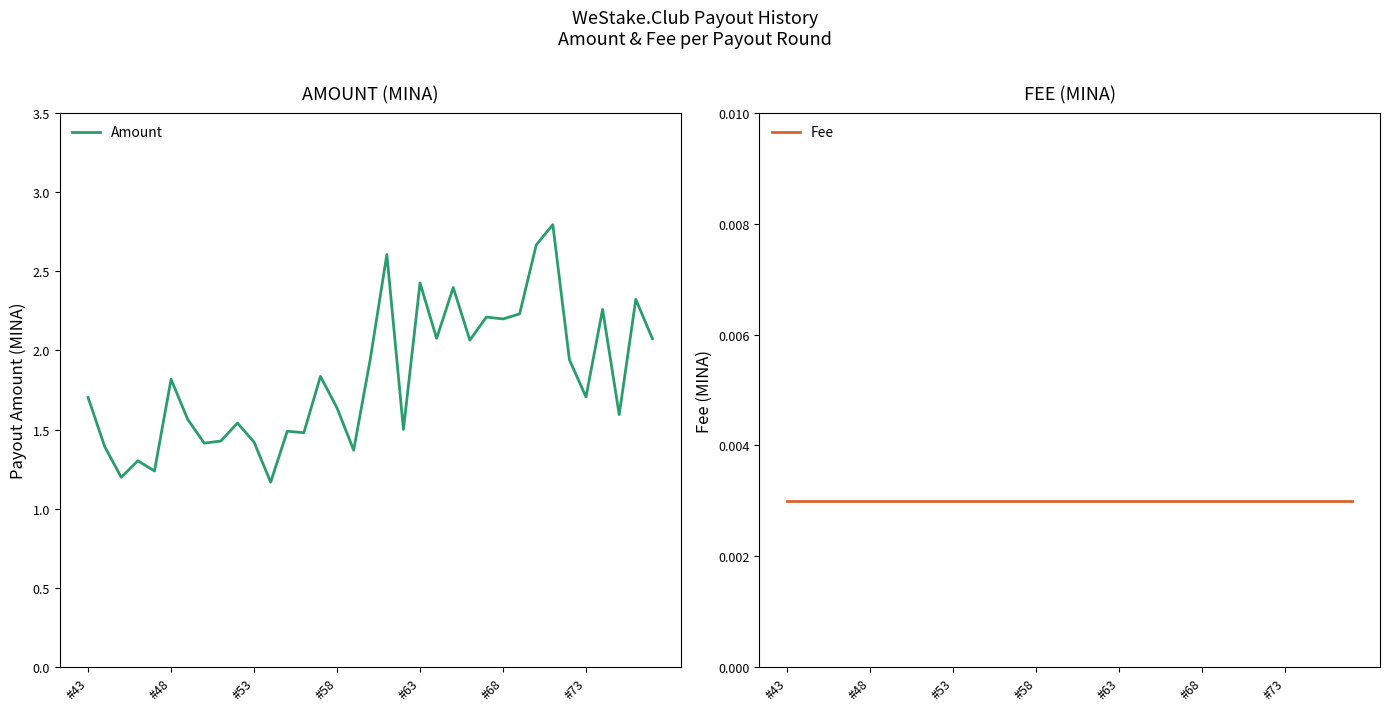

What is the maximum value for Amount?

2.8